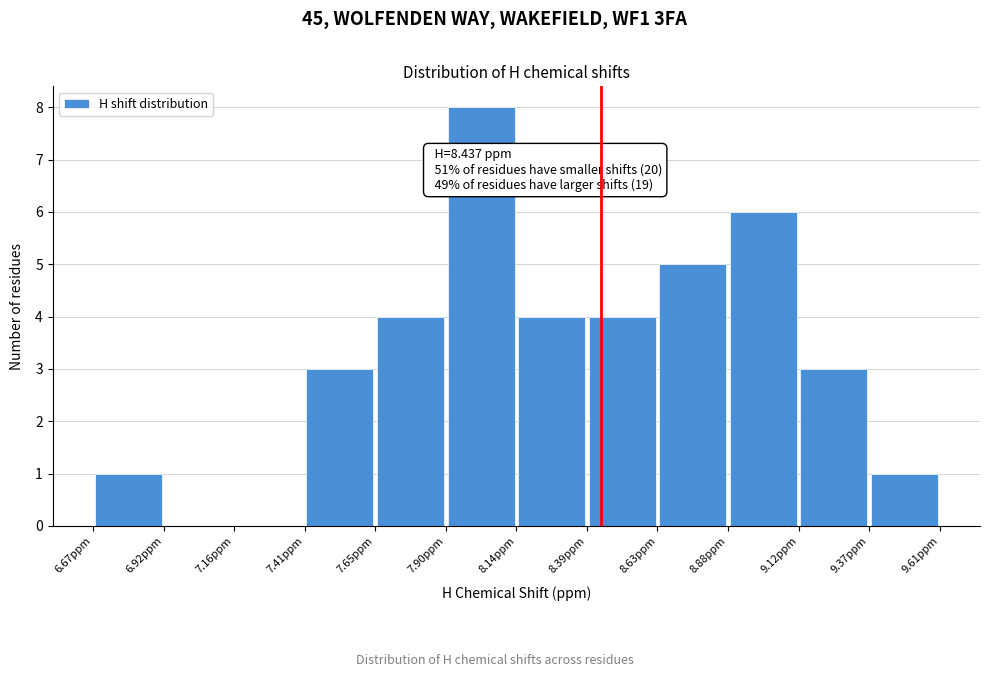

Over which range of the x-axis is the bar tallest?

7.90 to 8.15